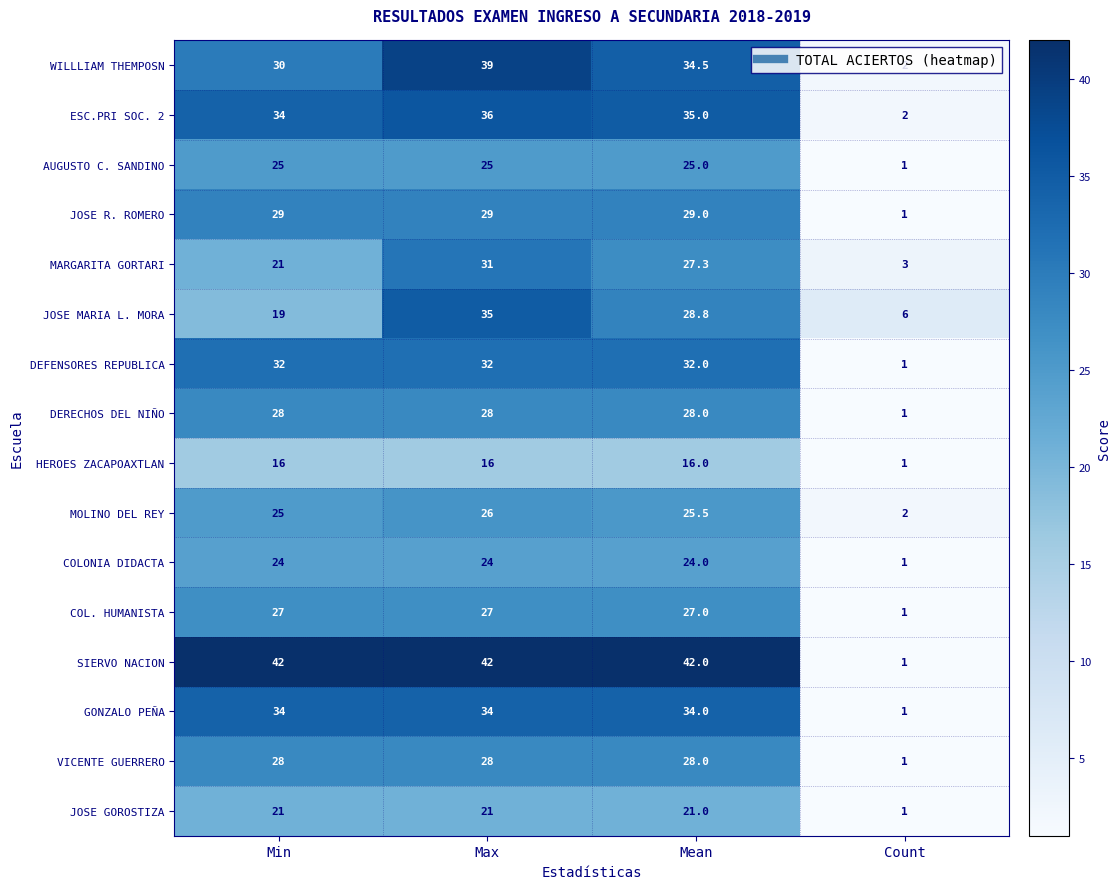

Which series has the largest range (max minus min)?

SIERVO NACION